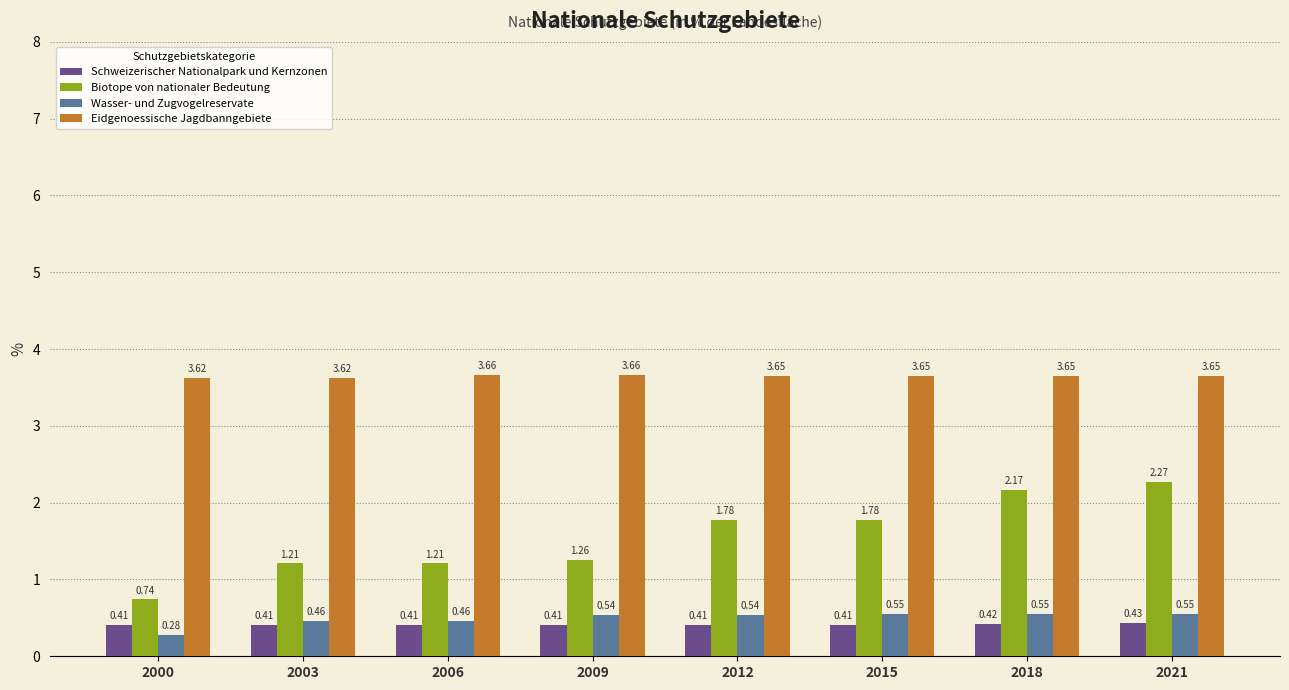

How many Eidgenoessische Jagdbanngebiete values are between 3 and 4?

8